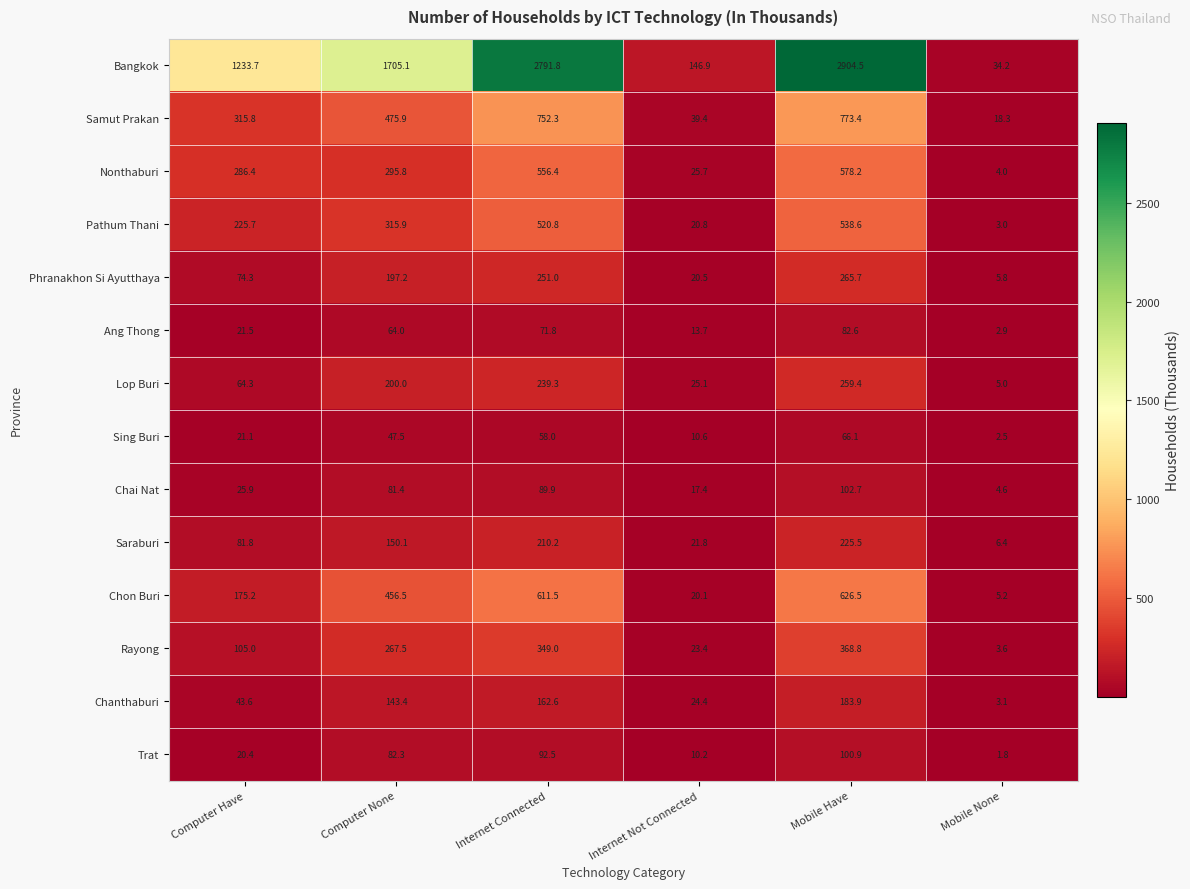

How many data points in Chanthaburi are less than 143?

3